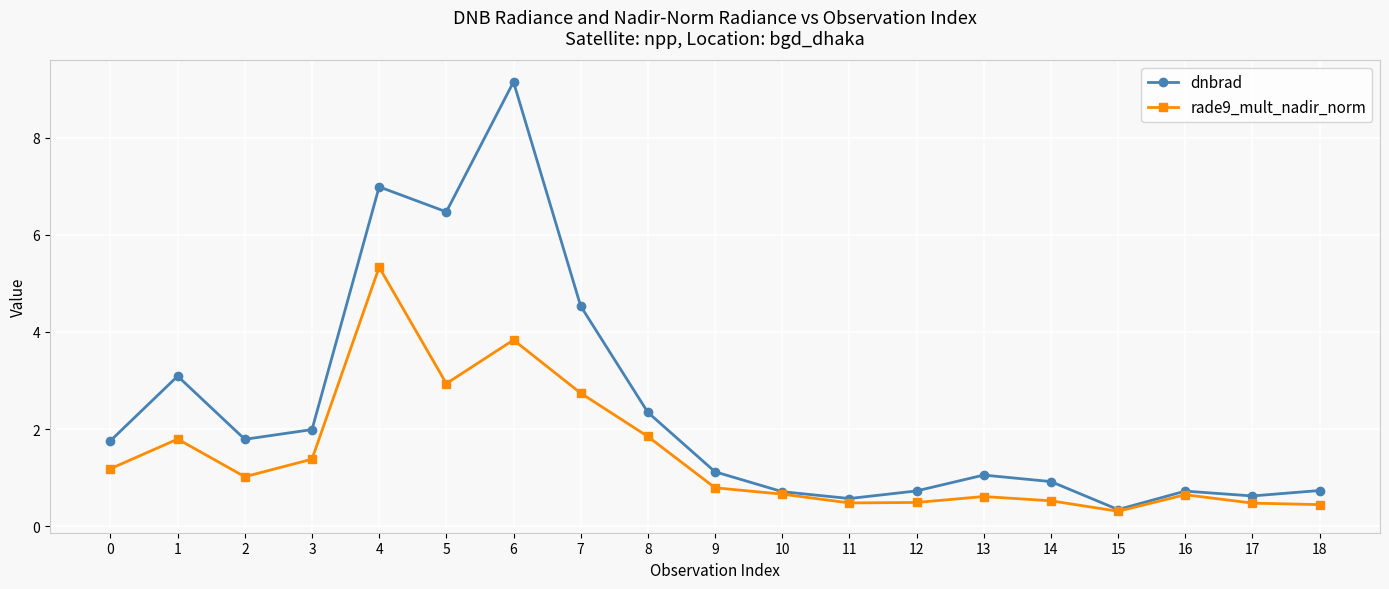

Which label corresponds to the largest value in the chart?

6